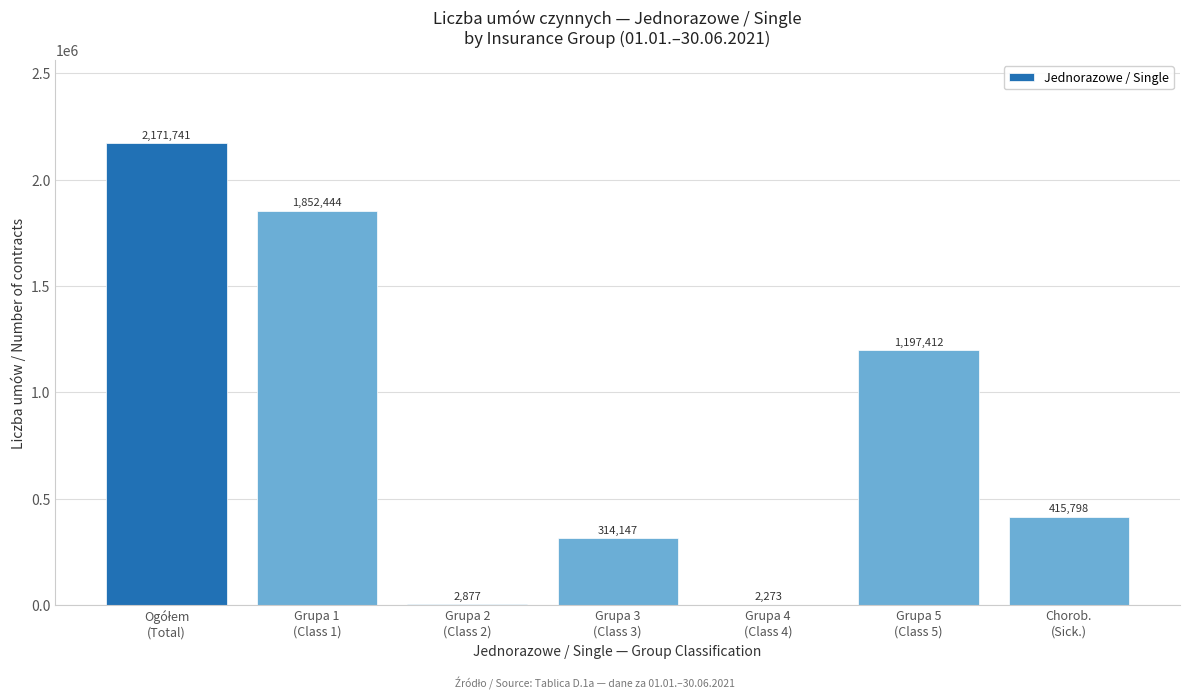

What is the sum of all values?

5956692